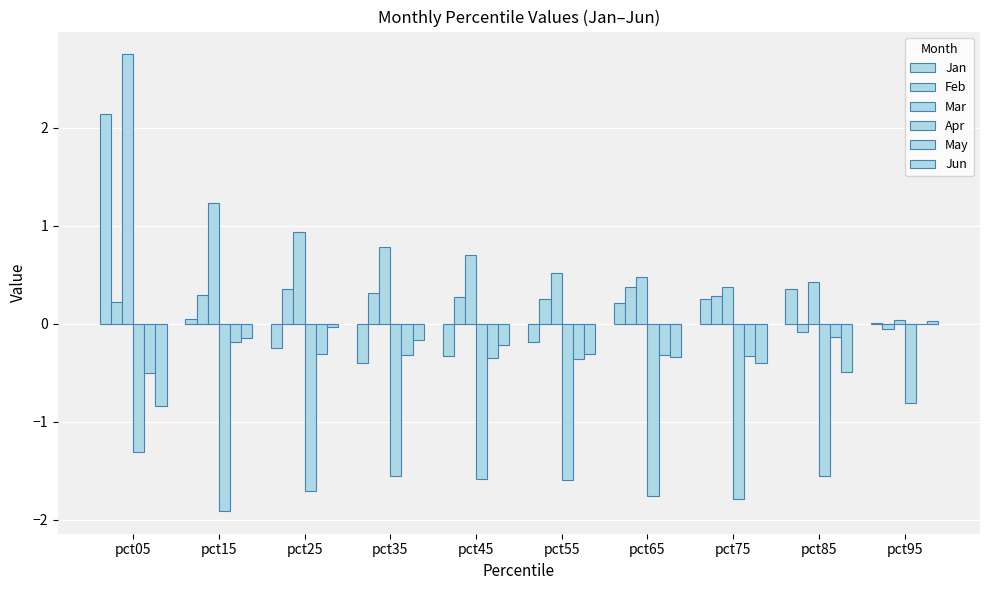

What is the value of the May bar at the 2nd from the left?

-0.2